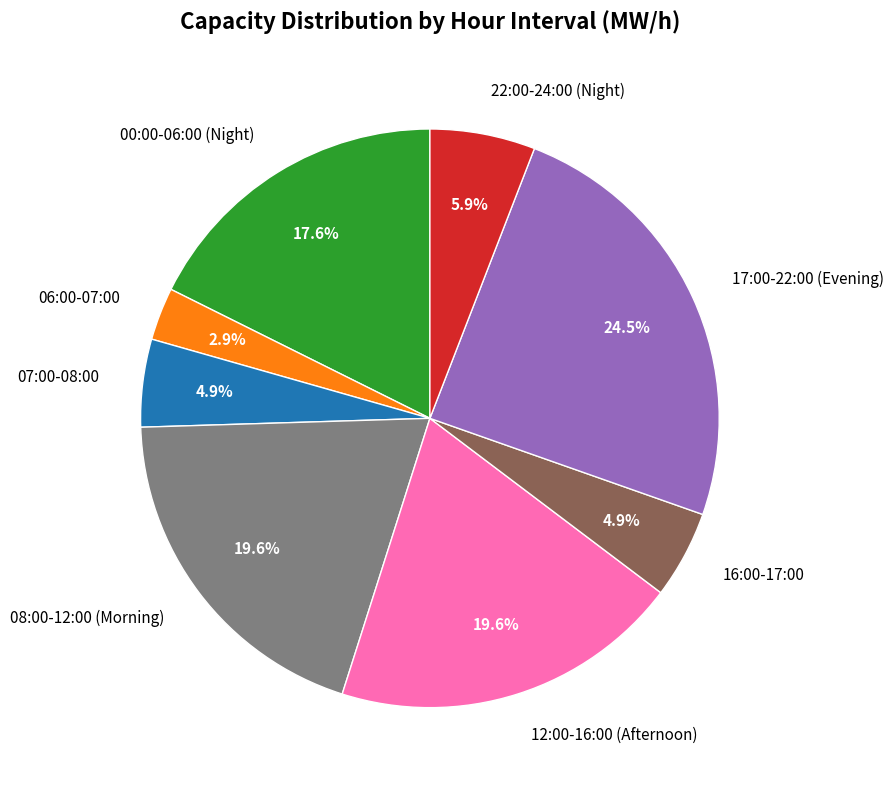

Is 00:00-06:00 (Night) the majority of the pie?

No